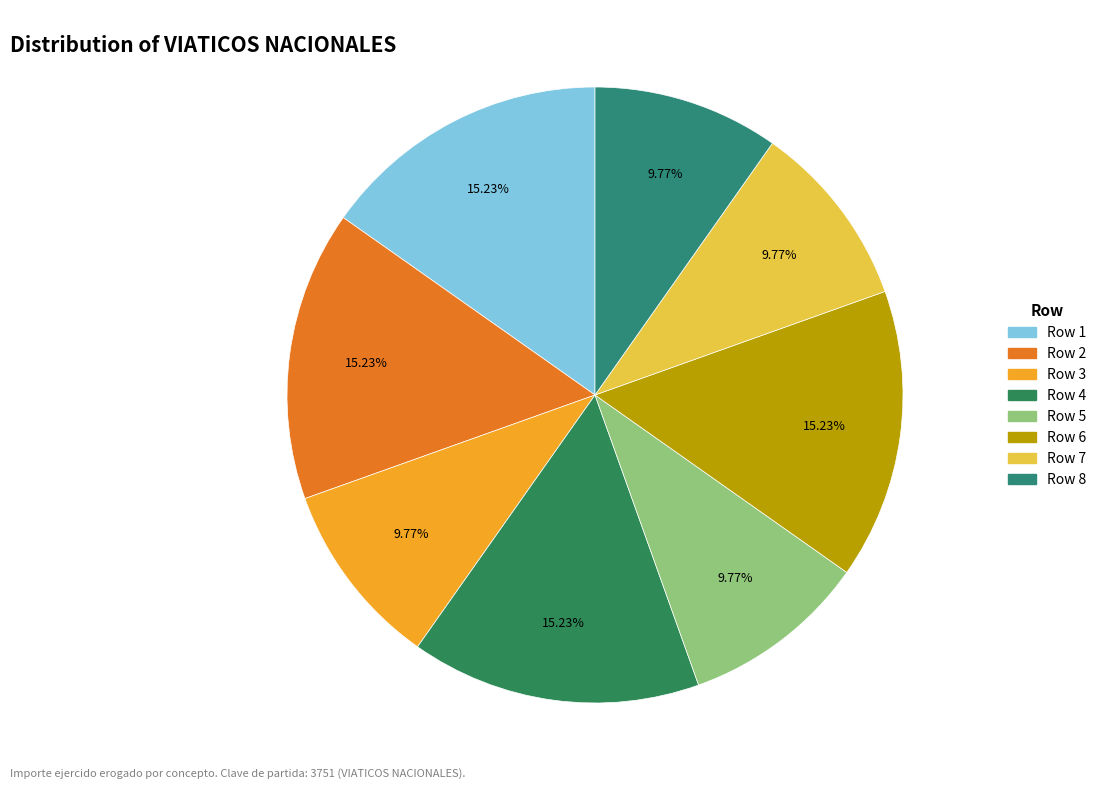

How many slices are in this pie chart?

8